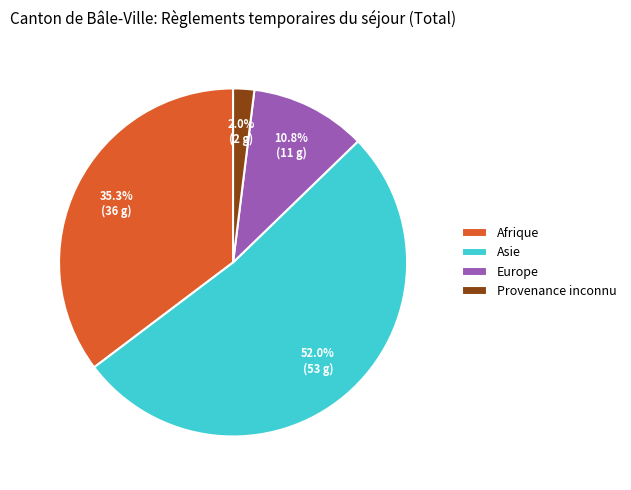

Count the number of slices in the pie.

4